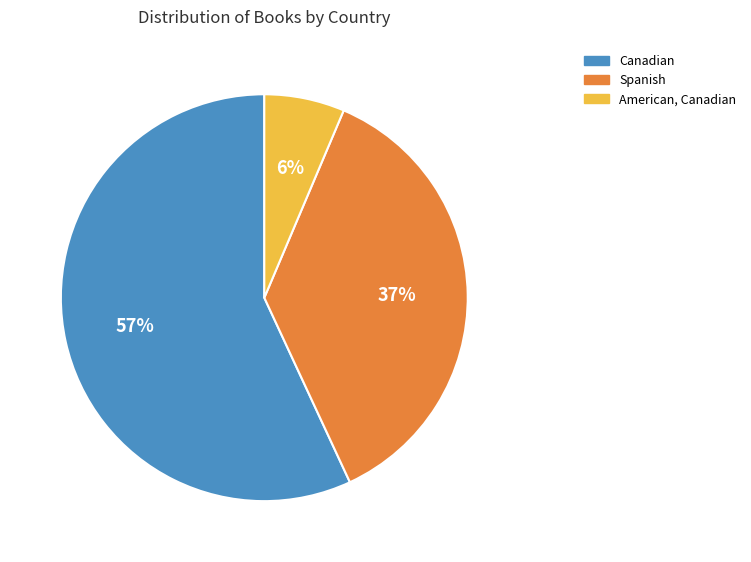

To the nearest percent, what percentage of the pie is Canadian?

57%